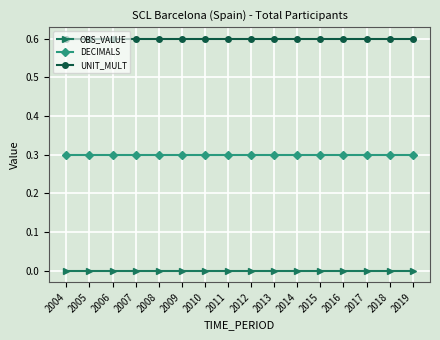

How many lines are shown in the chart?

3